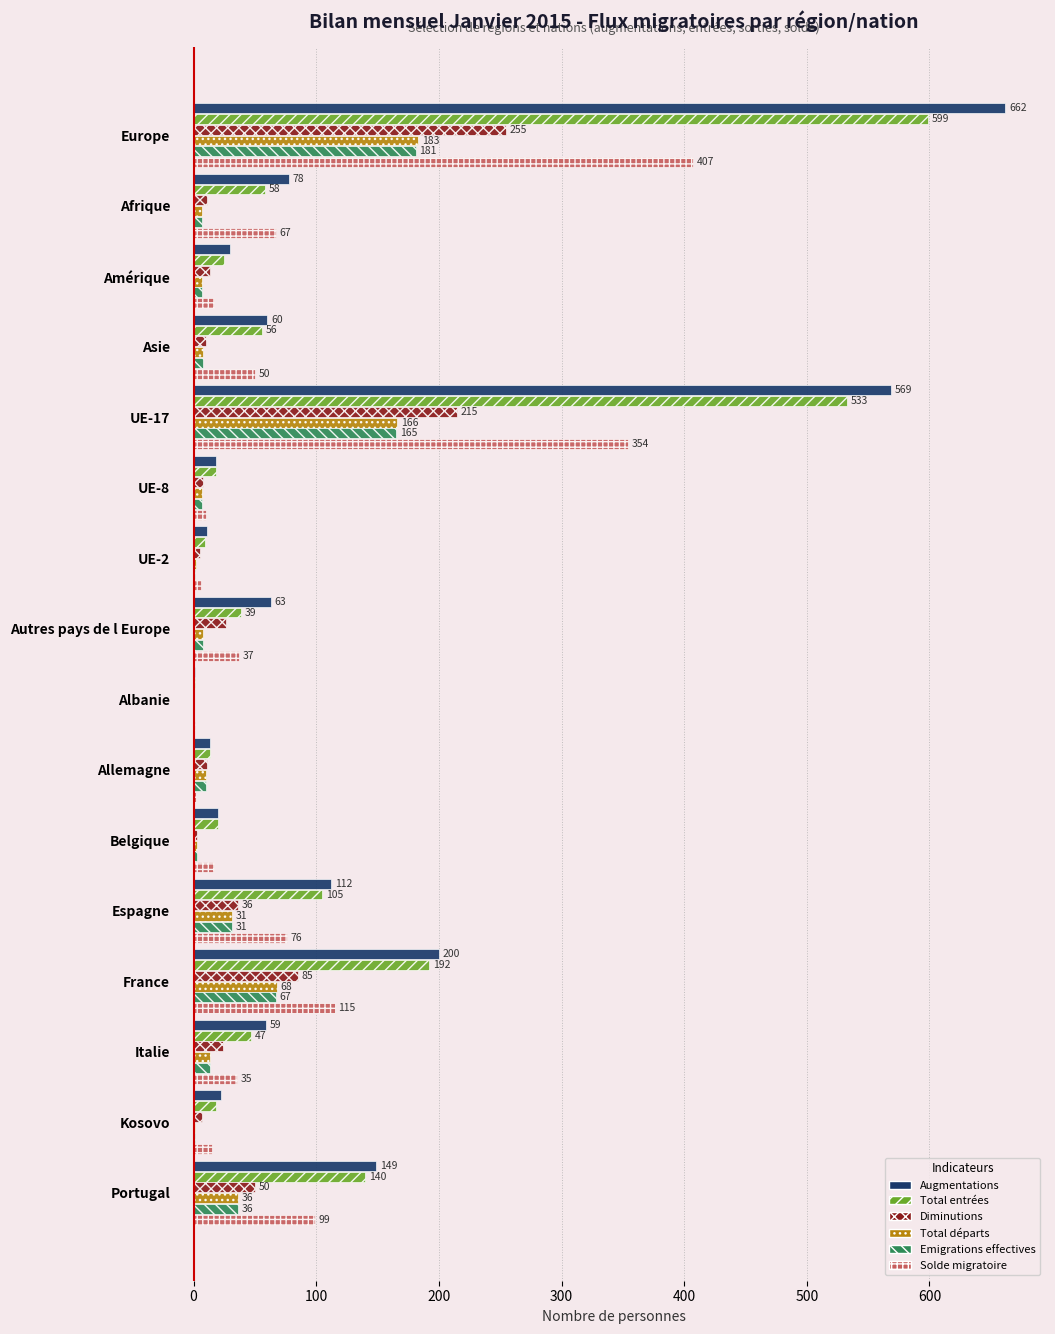

What is the total value across all series at Portugal?

510